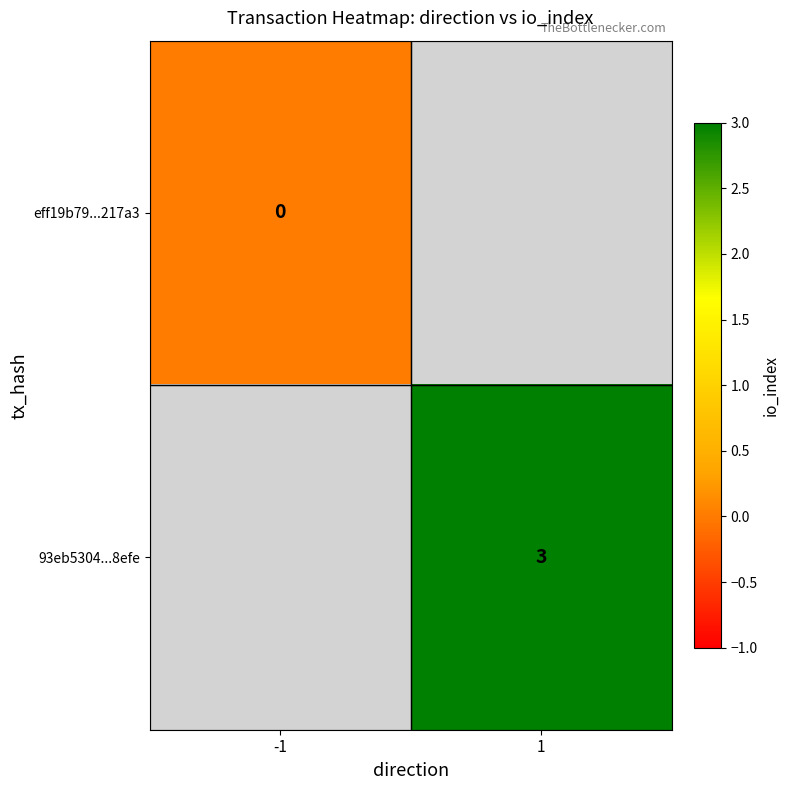

Is the value of 93eb5304...8efe at 1 greater than the value of eff19b79...217a3 at -1?

Yes